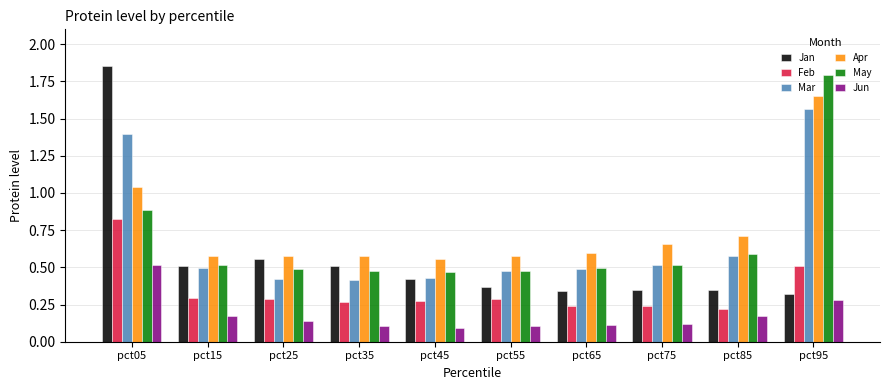

Which category has the highest value in the Apr series?

pct95